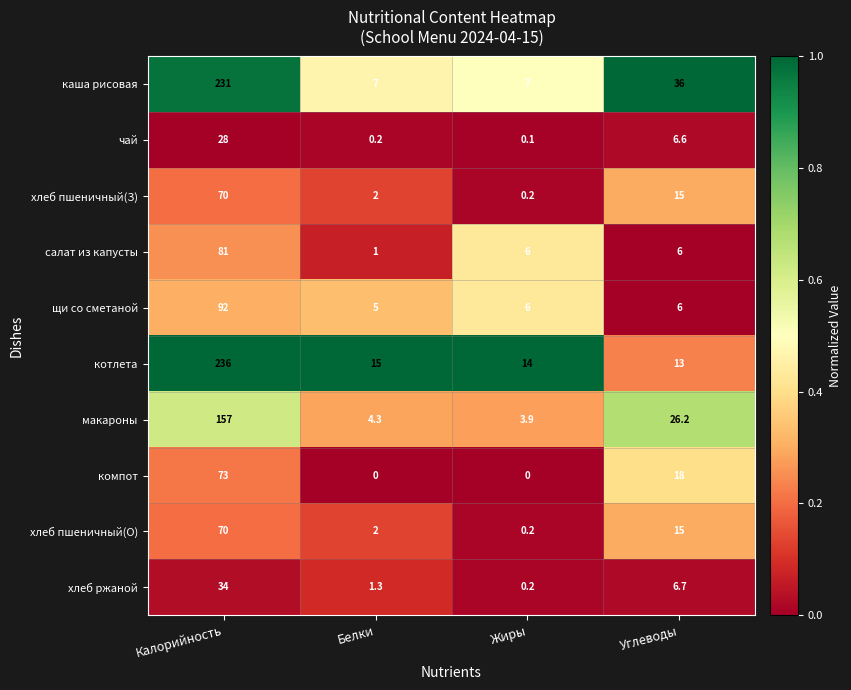

At how many categories does at least one series exceed 0?

4